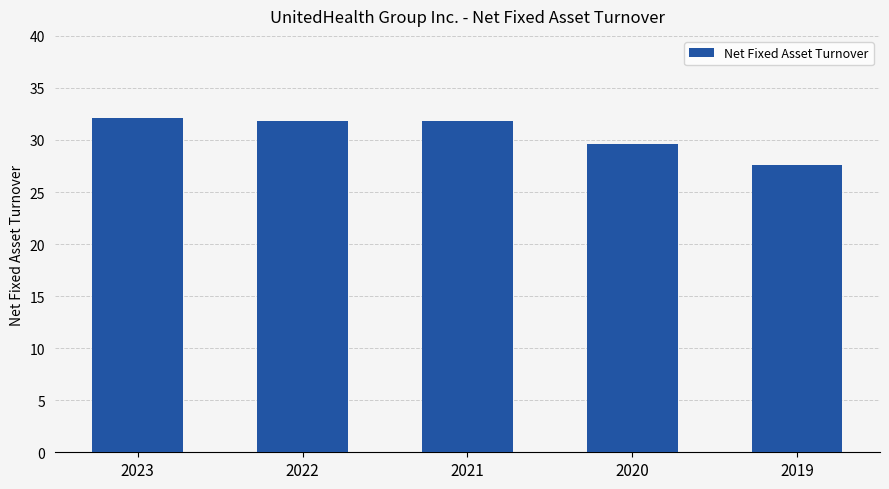

What is the minimum value shown in the chart?

27.6